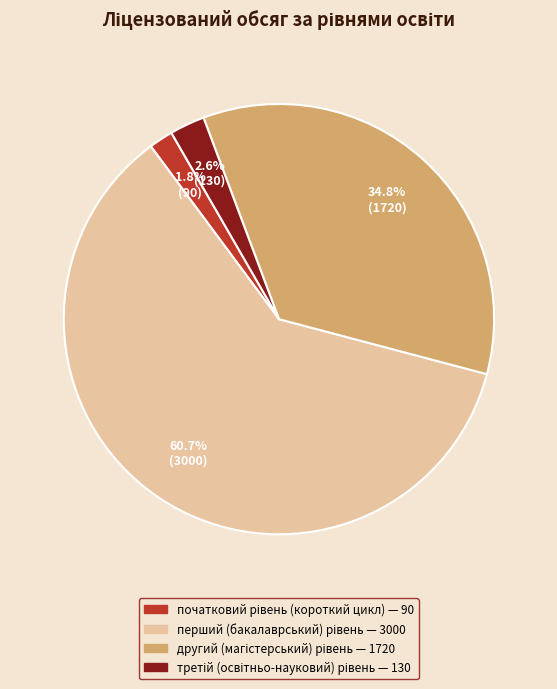

Does any single category account for the majority?

Yes